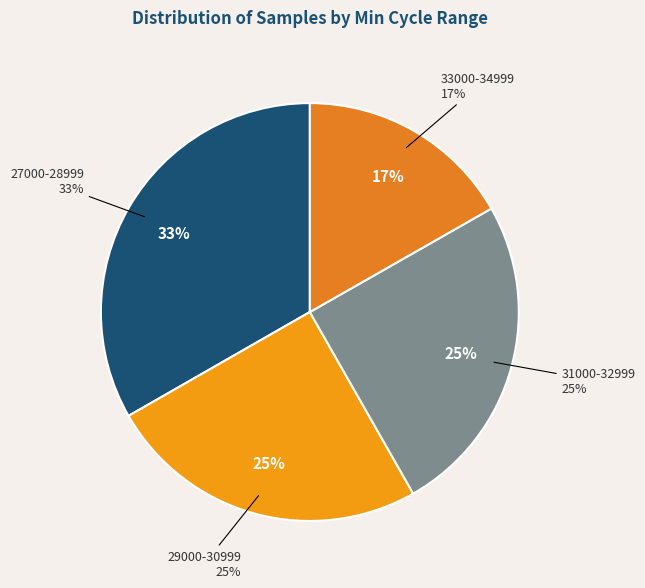

Does 84 account for over 50% of the chart?

No